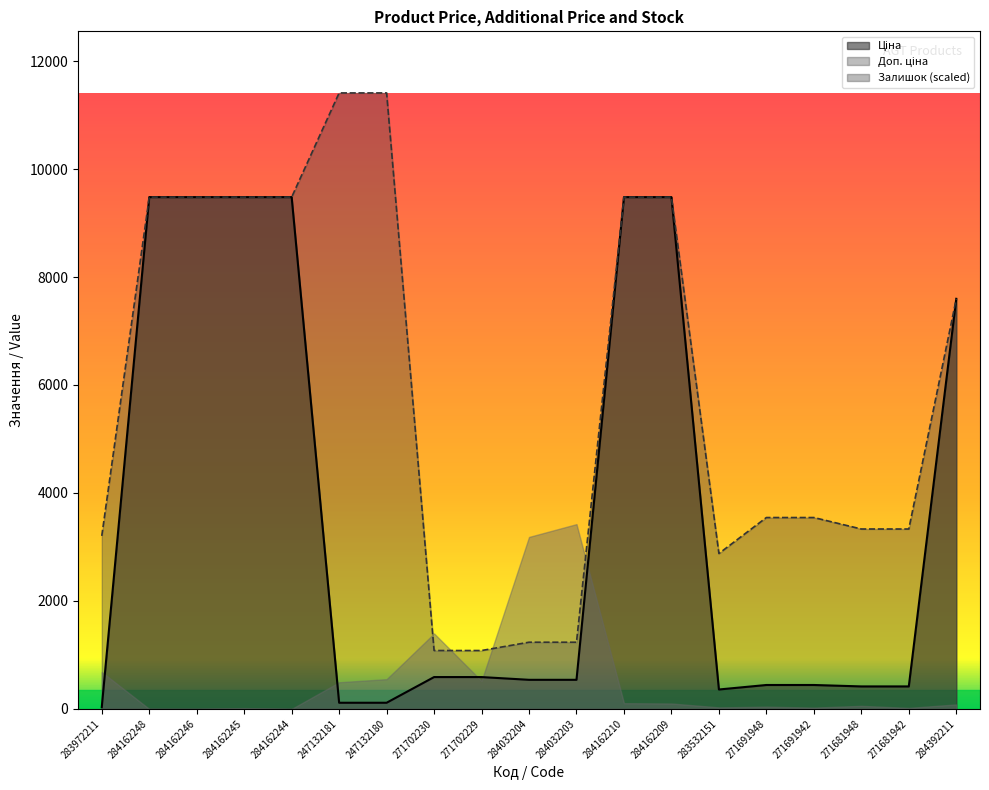

What is the value of the Доп. ціна point at the 15th from the left?

3545.0